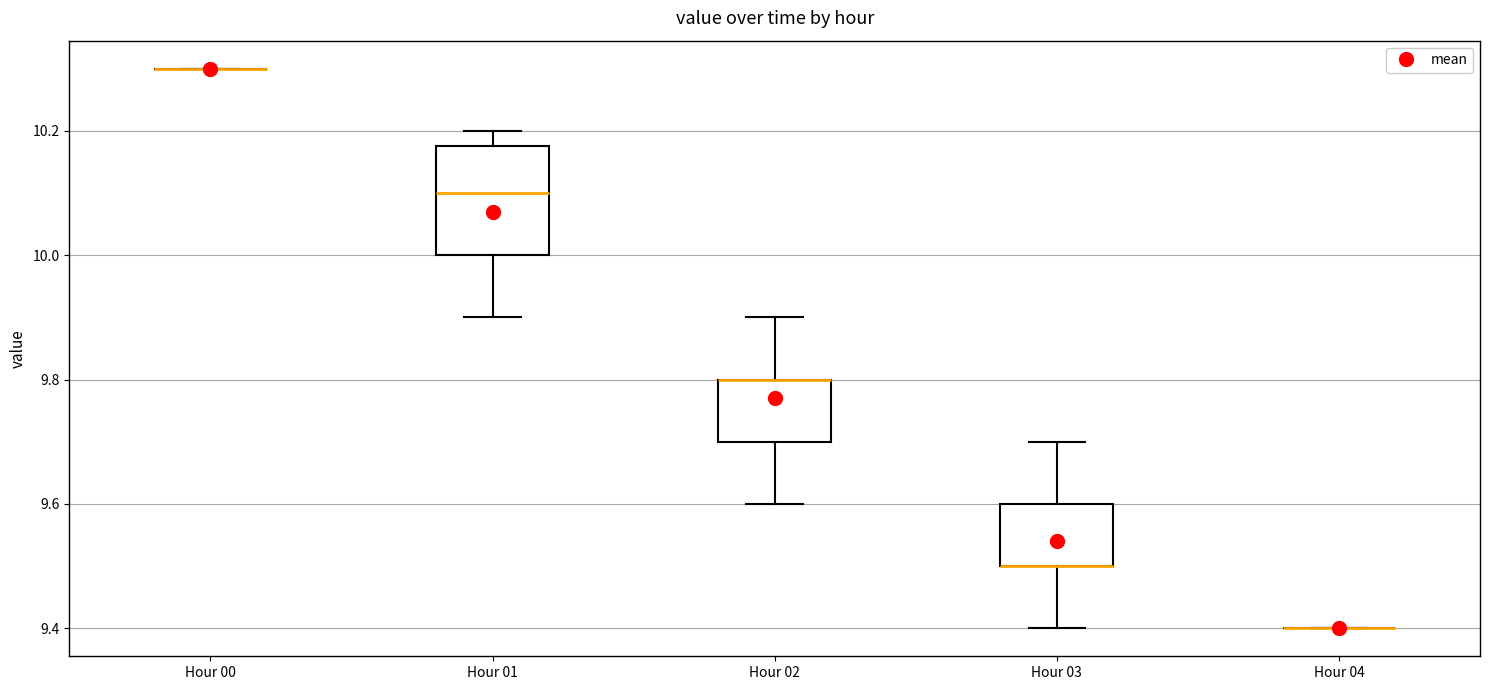

Where does the median line of the box for Hour 01 sit on the y-axis? The values are not printed on the chart, so give them approximately, as read against the axis.

10.10